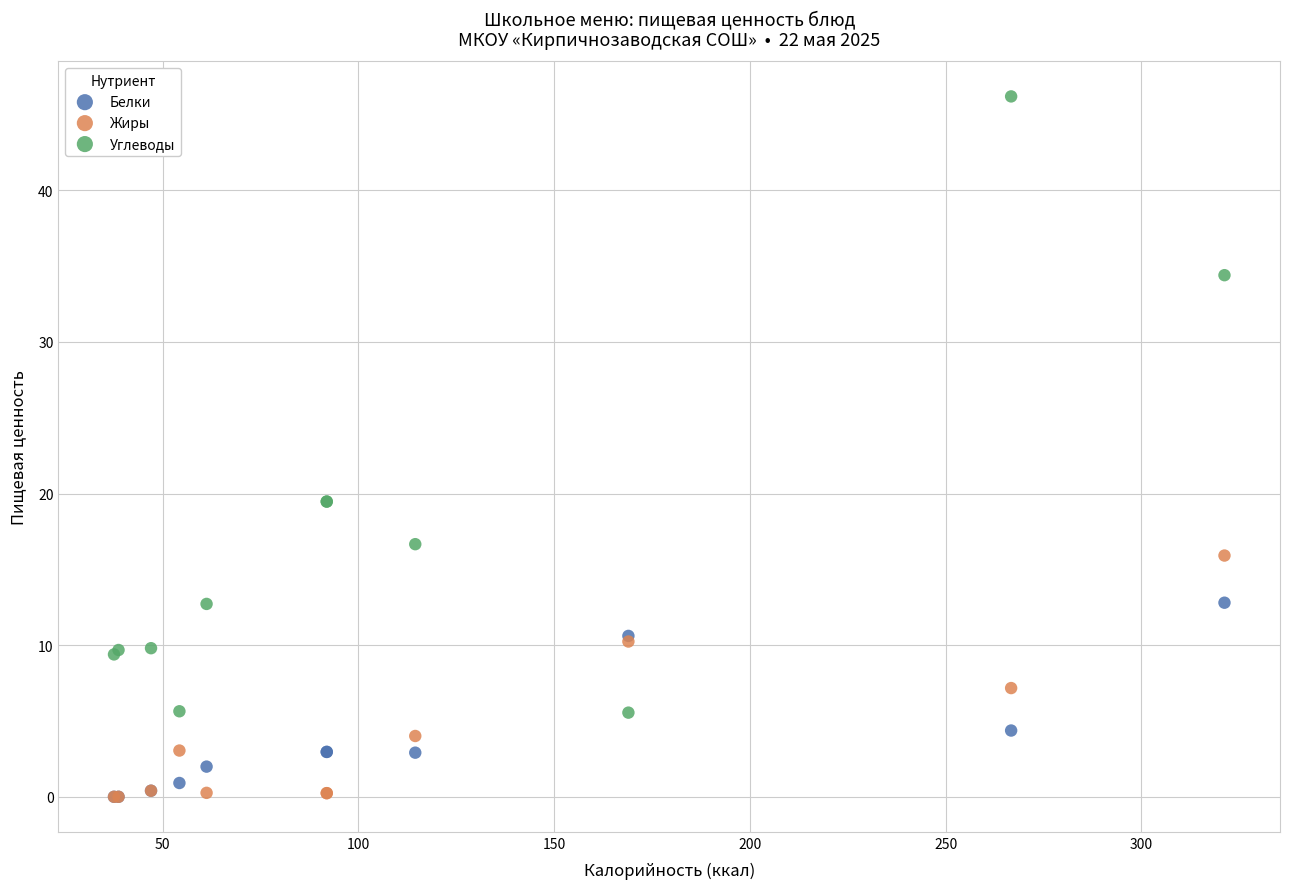

Which series contains the highest Y value?

Углеводы